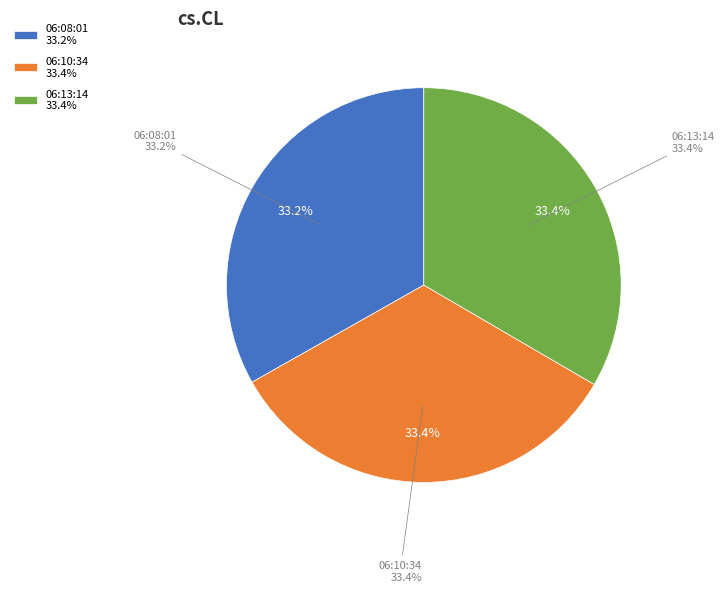

How many slices are in this pie chart?

3